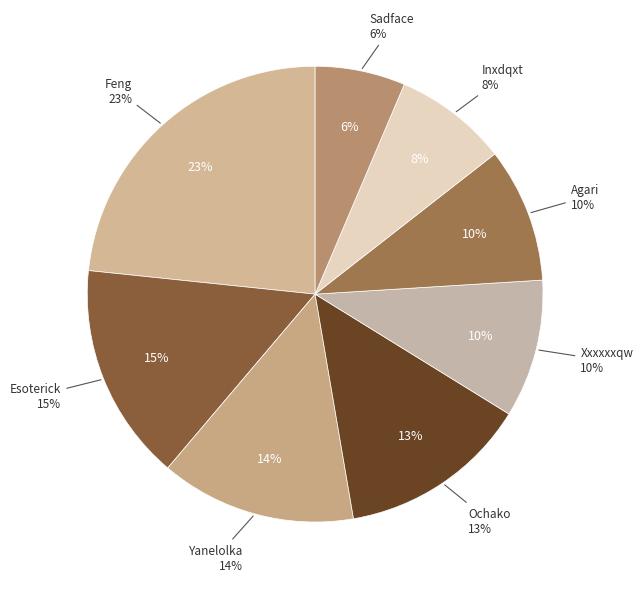

Count the number of slices in the pie.

8